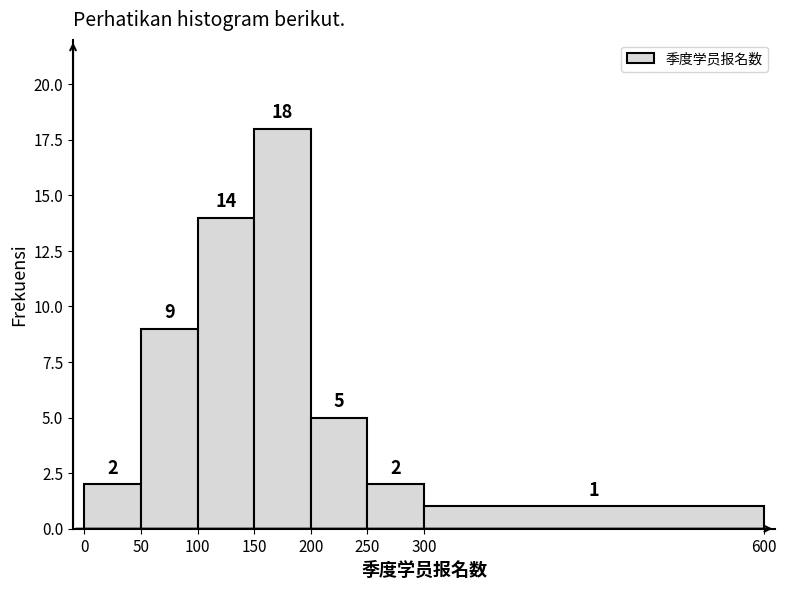

Over which range of the x-axis is the bar tallest?

150 to 200